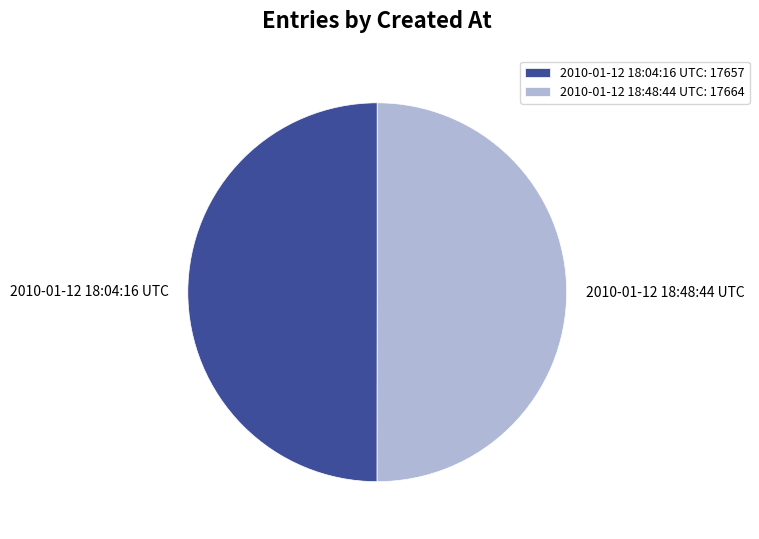

Approximately how many times larger is the value at 2010-01-12 18:48:44 UTC: 17664 compared to 2010-01-12 18:04:16 UTC: 17657?

1.0